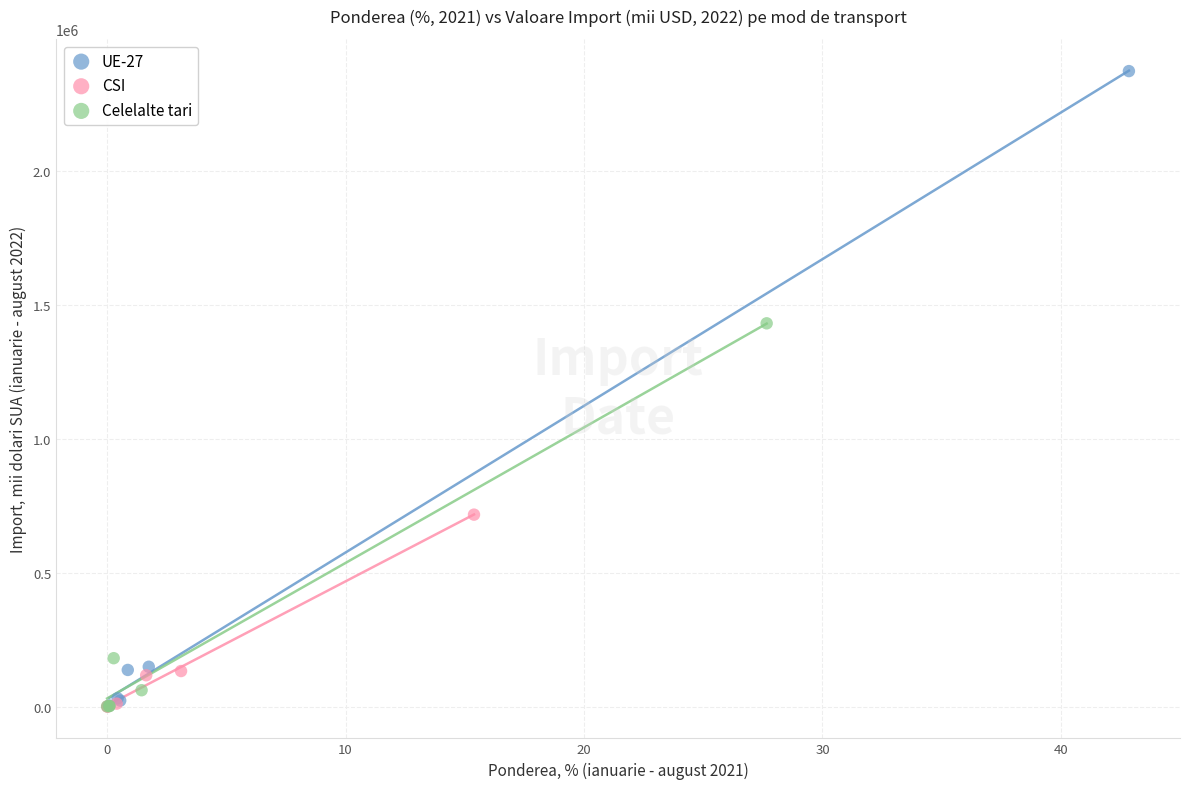

Which series contains the highest Y value?

UE-27